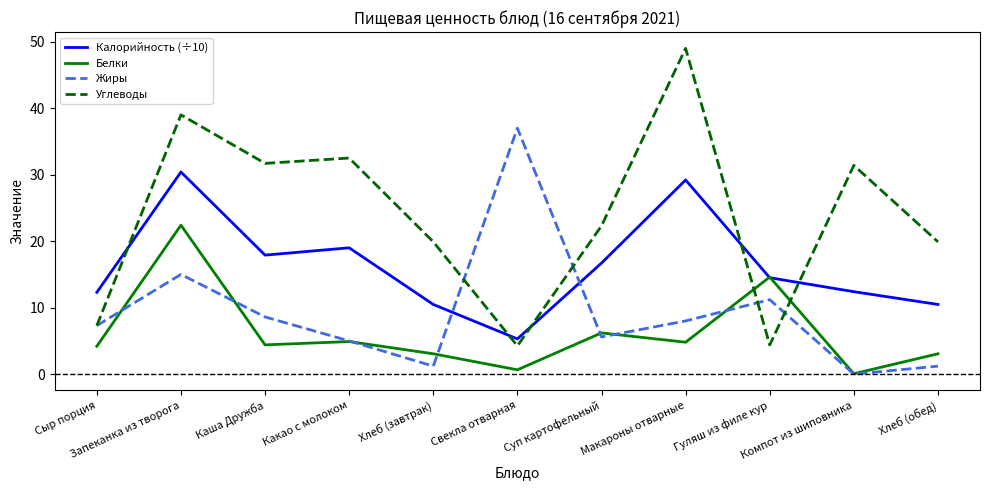

Is it true that Жиры equals -23.4 at Компот из шиповника?

False